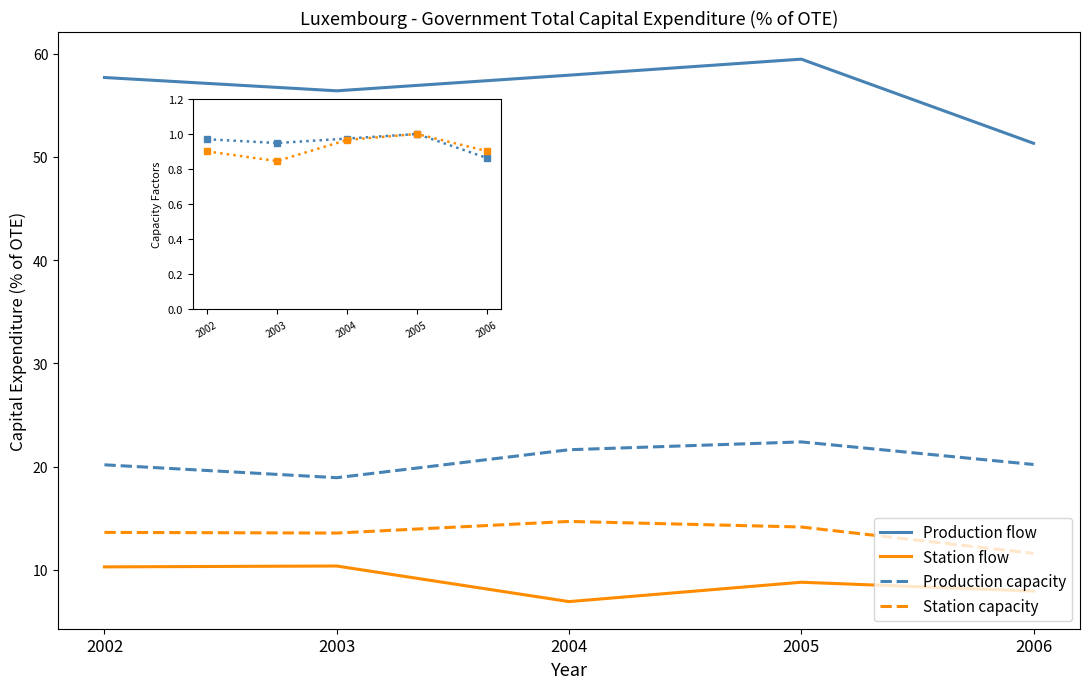

At which category is the sum across all series the highest?

2005